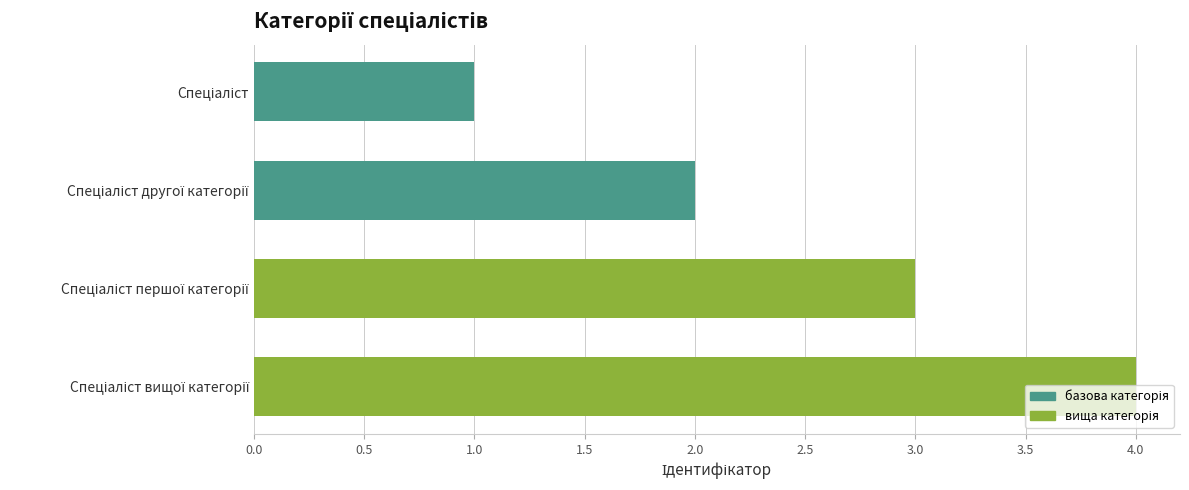

What is the sum of all values?

10